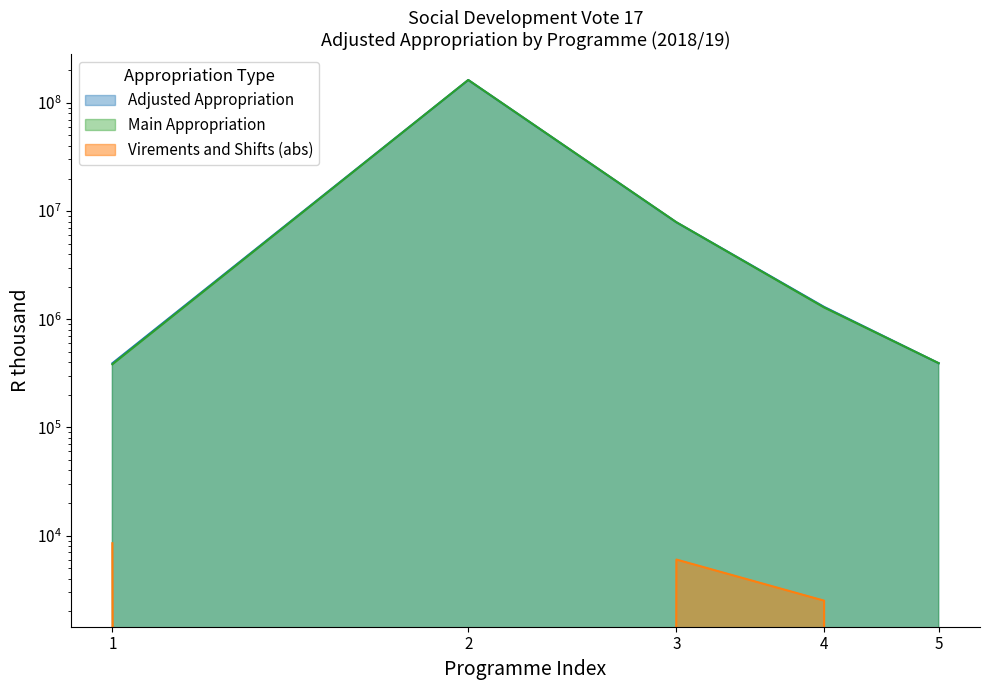

True or false: the data has more than 2 interior local peaks.

False